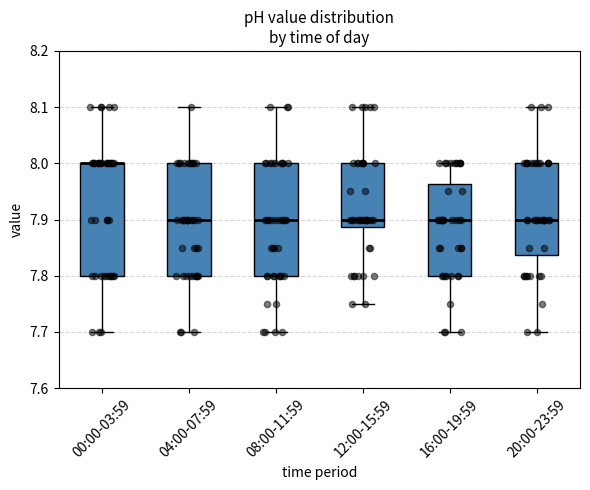

Reading left to right, transcribe this box plot: for each box, give where its median line is, the range the box spans, and where its two whiskers end, as read against the y-axis. The values are not printed on the chart, so give them approximately, as read against the axis.

00:00-03:59: median 8.00 (drawn on the box's upper edge), box 7.80 to 8.00, whiskers 7.70 to 8.10
04:00-07:59: median 7.90, box 7.80 to 8.00, whiskers 7.70 to 8.10
08:00-11:59: median 7.90, box 7.80 to 8.00, whiskers 7.70 to 8.10
12:00-15:59: median 7.90, box 7.89 to 8.00, whiskers 7.75 to 8.10
16:00-19:59: median 7.90, box 7.80 to 7.96, whiskers 7.70 to 8.00
20:00-23:59: median 7.90, box 7.84 to 8.00, whiskers 7.70 to 8.10